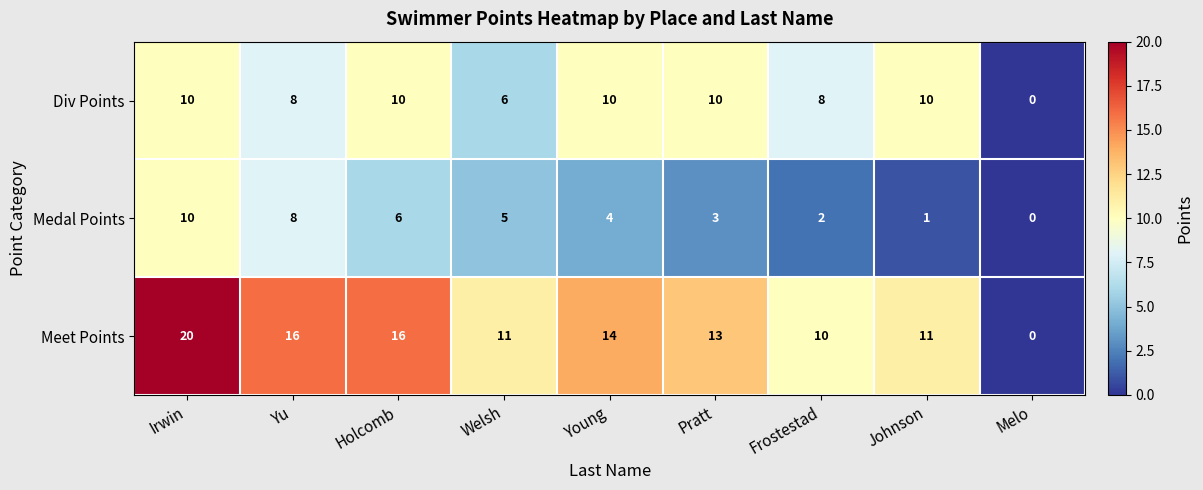

What is the greatest value displayed?

20